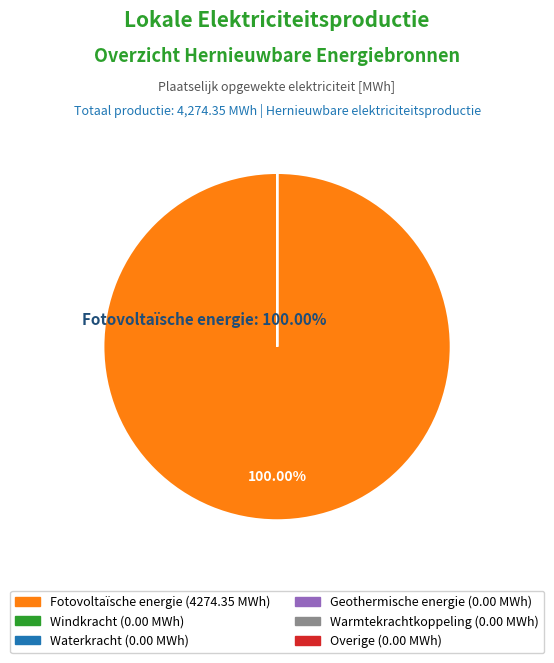

Is there any slice that represents more than half of the pie?

Yes